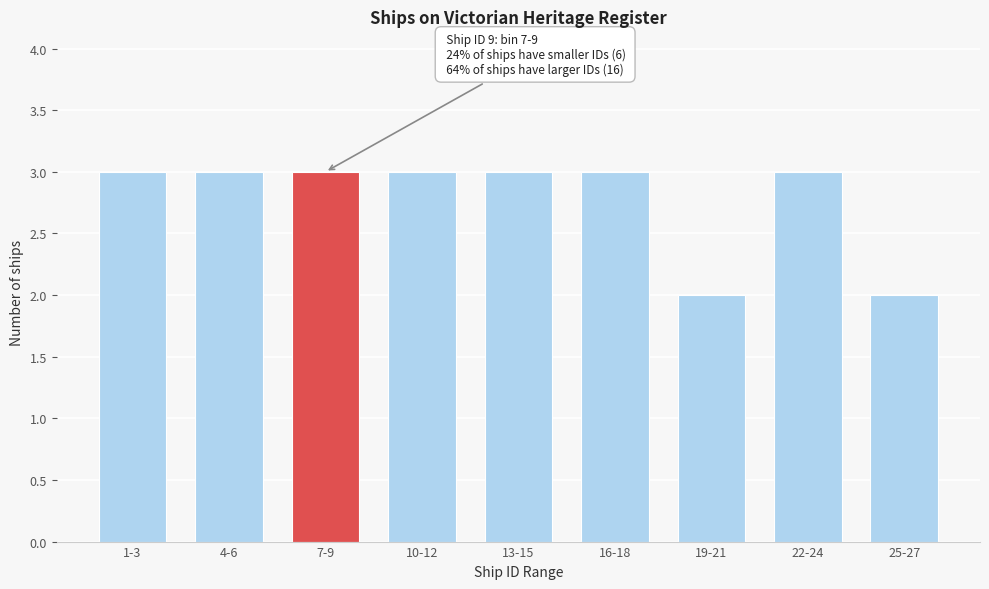

Reading left to right, extract all data points from this chart.

3	3	3	3	3	3	2	3	2